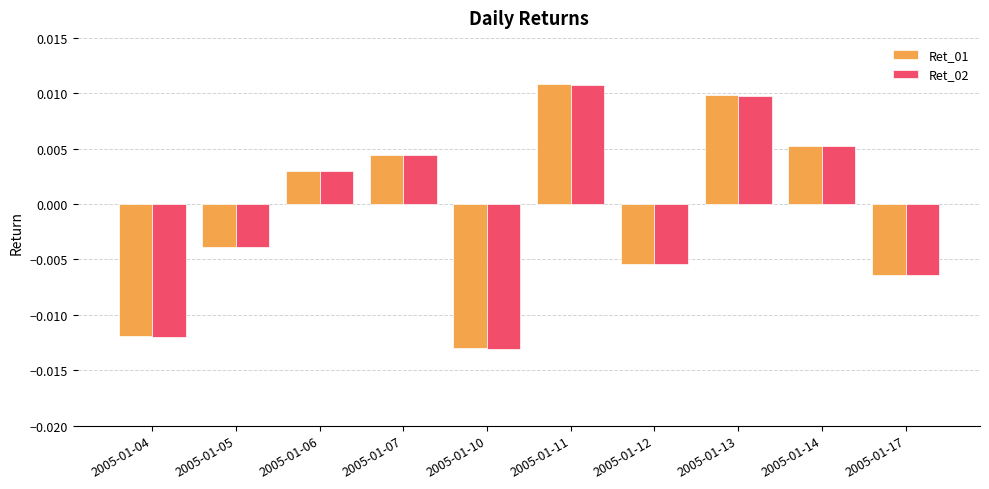

Rank the categories by Ret_01 value from highest to lowest.

2005-01-11, 2005-01-13, 2005-01-14, 2005-01-07, 2005-01-06, 2005-01-05, 2005-01-12, 2005-01-17, 2005-01-04, 2005-01-10